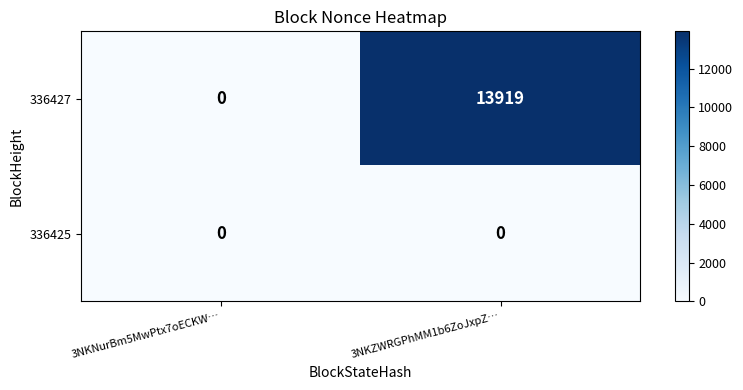

Reading left to right, list all the values displayed in this chart.

336427: 3NKNurBm5MwPtx7oECKW…=0	3NKZWRGPhMM1b6ZoJxpZ…=13919
336425: 3NKNurBm5MwPtx7oECKW…=0	3NKZWRGPhMM1b6ZoJxpZ…=0